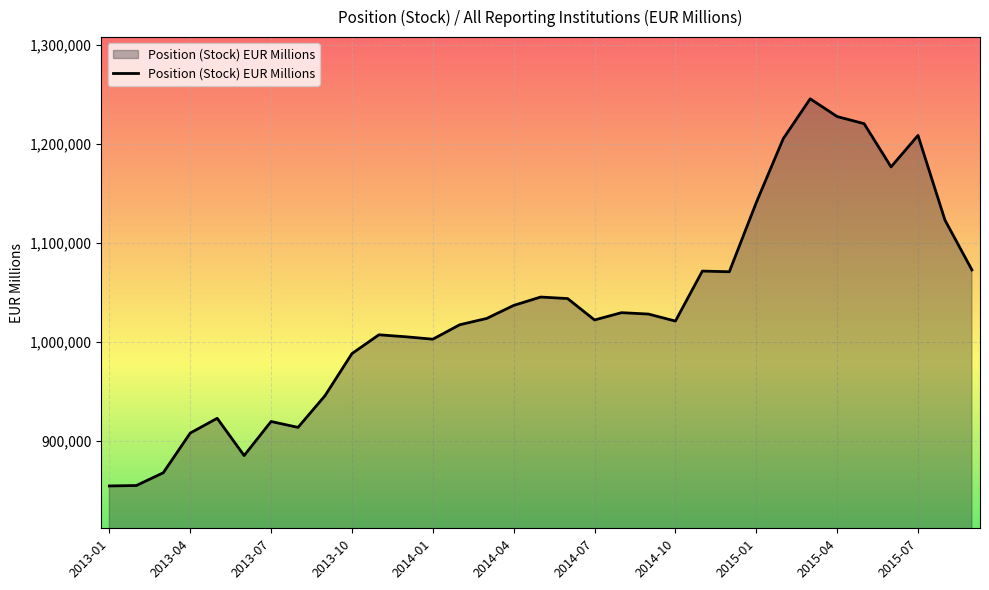

Does the chart have visible grid lines?

Yes